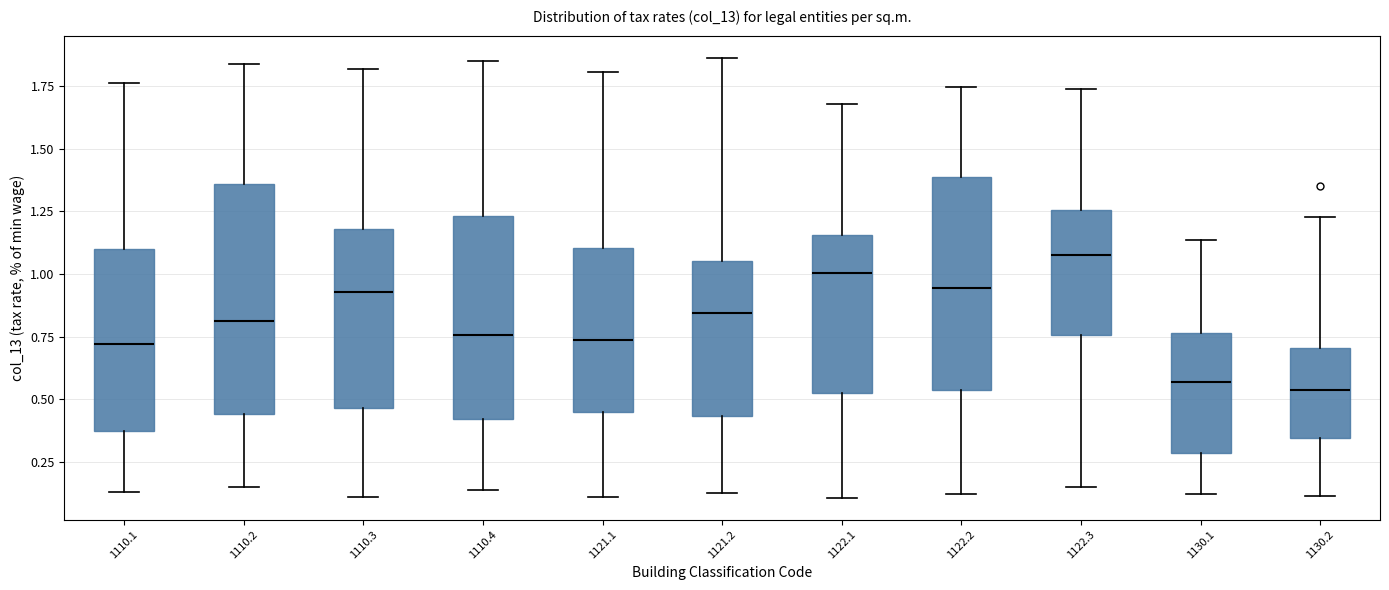

Reading left to right, transcribe this box plot: for each box, give where its median line is, the range the box spans, and where its two whiskers end, as read against the y-axis. The values are not printed on the chart, so give them approximately, as read against the axis.

1110.1: median 0.70, box 0.35 to 1.10, whiskers 0.15 to 1.75
1110.2: median 0.80, box 0.45 to 1.35, whiskers 0.15 to 1.85
1110.3: median 0.95, box 0.45 to 1.20, whiskers 0.10 to 1.80
1110.4: median 0.75, box 0.40 to 1.25, whiskers 0.15 to 1.85
1121.1: median 0.75, box 0.45 to 1.10, whiskers 0.10 to 1.80
1121.2: median 0.85, box 0.45 to 1.05, whiskers 0.10 to 1.85
1122.1: median 1.00, box 0.50 to 1.15, whiskers 0.10 to 1.70
1122.2: median 0.95, box 0.55 to 1.40, whiskers 0.10 to 1.75
1122.3: median 1.10, box 0.75 to 1.25, whiskers 0.15 to 1.75
1130.1: median 0.55, box 0.30 to 0.75, whiskers 0.10 to 1.15
1130.2: median 0.55, box 0.35 to 0.70, whiskers 0.10 to 1.25